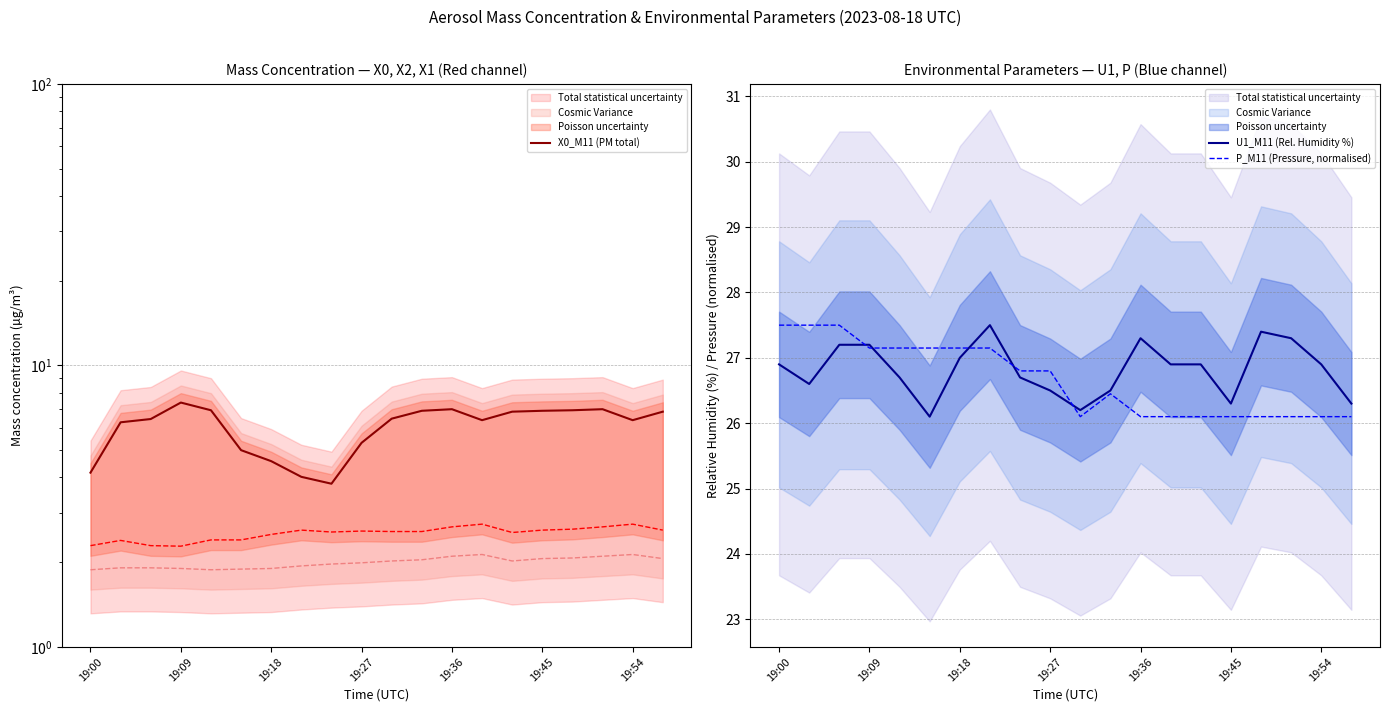

Reading left to right, what are all the values shown in this chart?

X0_M11 (PM total): 4.2	6.3	6.5	7.4	6.9	5.0	4.6	4.0	3.8	5.3	6.5	6.9	7.0	6.4	6.8	6.9	6.9	7.0	6.4	6.8
U1_M11 (Rel. Humidity %): 26.9	26.6	27.2	27.2	26.7	26.1	27.0	27.5	26.7	26.5	26.2	26.5	27.3	26.9	26.9	26.3	27.4	27.3	26.9	26.3
P_M11 (Pressure, normalised): 27.5	27.5	27.5	27.2	27.2	27.2	27.2	27.2	26.8	26.8	26.1	26.5	26.1	26.1	26.1	26.1	26.1	26.1	26.1	26.1